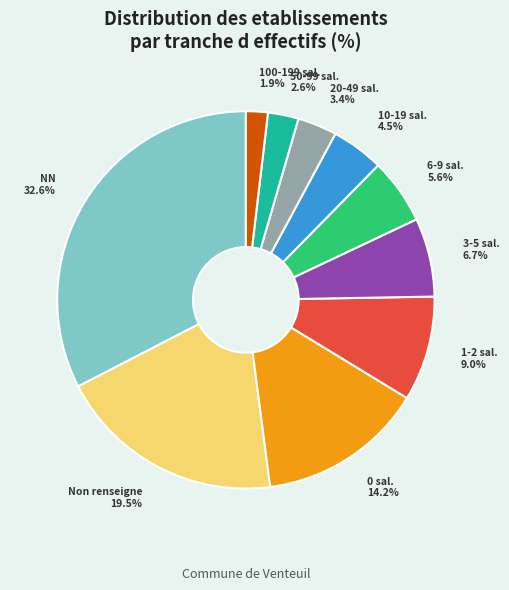

Is 50-99 sal. the majority of the pie?

No